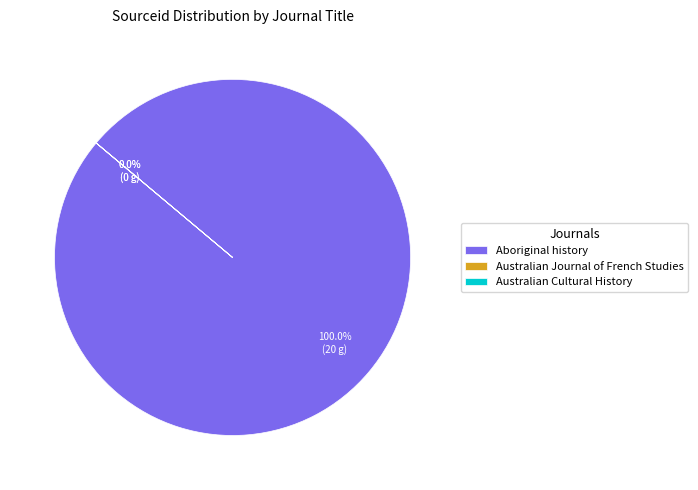

Is there a majority slice in this chart?

Yes